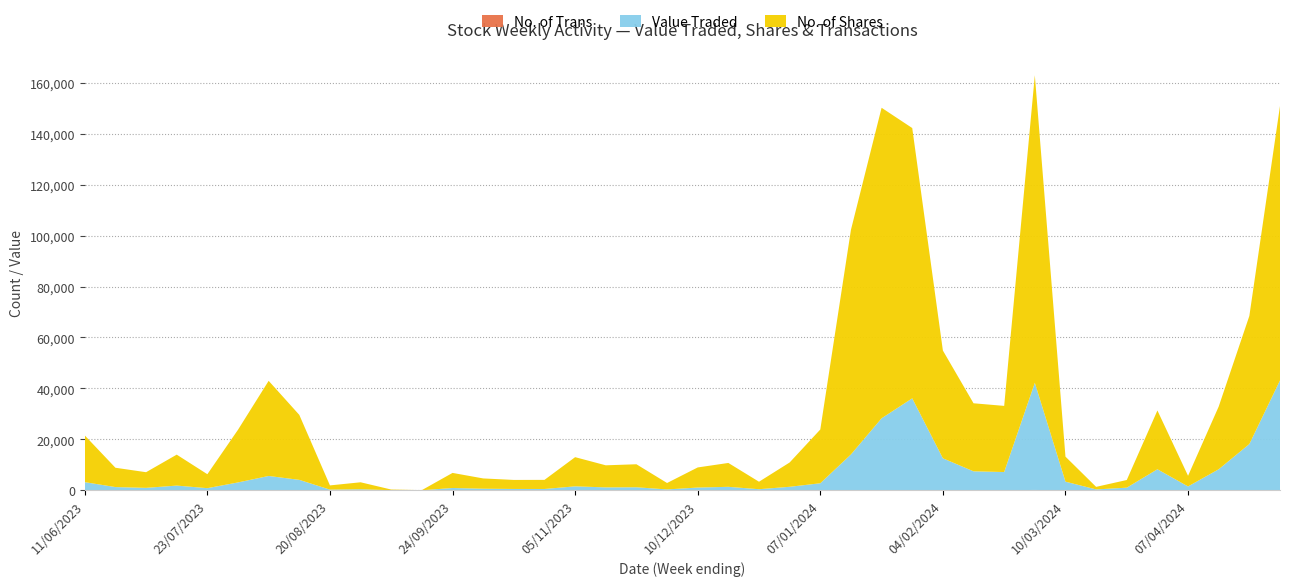

Reading left to right, list all the values displayed in this chart.

Value Traded: 28/04/2024=43051	21/04/2024=18077	14/04/2024=8209	07/04/2024=1504	31/03/2024=8221	24/03/2024=1015	17/03/2024=333	10/03/2024=3375	25/02/2024=42076	18/02/2024=7119	11/02/2024=7389	04/02/2024=12461	28/01/2024=35995	21/01/2024=28180	14/01/2024=13982	07/01/2024=2745	31/12/2023=1363	24/12/2023=412	17/12/2023=1337	10/12/2023=1057	26/11/2023=329	19/11/2023=1175	12/11/2023=1127	05/11/2023=1527	29/10/2023=502	22/10/2023=501	08/10/2023=606	24/09/2023=889	17/09/2023=9	10/09/2023=36	27/08/2023=387	20/08/2023=249	13/08/2023=4078	06/08/2023=5599	30/07/2023=3060	23/07/2023=821	16/07/2023=1824	09/07/2023=933	18/06/2023=1250	11/06/2023=3171
No. of Shares: 28/04/2024=107771	21/04/2024=50314	14/04/2024=24635	07/04/2024=4180	31/03/2024=23086	24/03/2024=3011	17/03/2024=1010	10/03/2024=9824	25/02/2024=120773	18/02/2024=25977	11/02/2024=26719	04/02/2024=42323	28/01/2024=106134	21/01/2024=121944	14/01/2024=88202	07/01/2024=21110	31/12/2023=9550	24/12/2023=2938	17/12/2023=9373	10/12/2023=7896	26/11/2023=2526	19/11/2023=9035	12/11/2023=8670	05/11/2023=11459	29/10/2023=3577	22/10/2023=3545	08/10/2023=4042	24/09/2023=5923	17/09/2023=60	10/09/2023=250	27/08/2023=2750	20/08/2023=1661	13/08/2023=25511	06/08/2023=37355	30/07/2023=20691	23/07/2023=5474	16/07/2023=12156	09/07/2023=6145	18/06/2023=7588	11/06/2023=18343
No. of Trans: 28/04/2024=91	21/04/2024=81	14/04/2024=48	07/04/2024=8	31/03/2024=32	24/03/2024=11	17/03/2024=3	10/03/2024=13	25/02/2024=130	18/02/2024=46	11/02/2024=59	04/02/2024=96	28/01/2024=116	21/01/2024=87	14/01/2024=96	07/01/2024=16	31/12/2023=9	24/12/2023=9	17/12/2023=23	10/12/2023=19	26/11/2023=6	19/11/2023=11	12/11/2023=12	05/11/2023=23	29/10/2023=10	22/10/2023=22	08/10/2023=9	24/09/2023=12	17/09/2023=1	10/09/2023=3	27/08/2023=9	20/08/2023=7	13/08/2023=19	06/08/2023=26	30/07/2023=26	23/07/2023=15	16/07/2023=20	09/07/2023=22	18/06/2023=13	11/06/2023=23